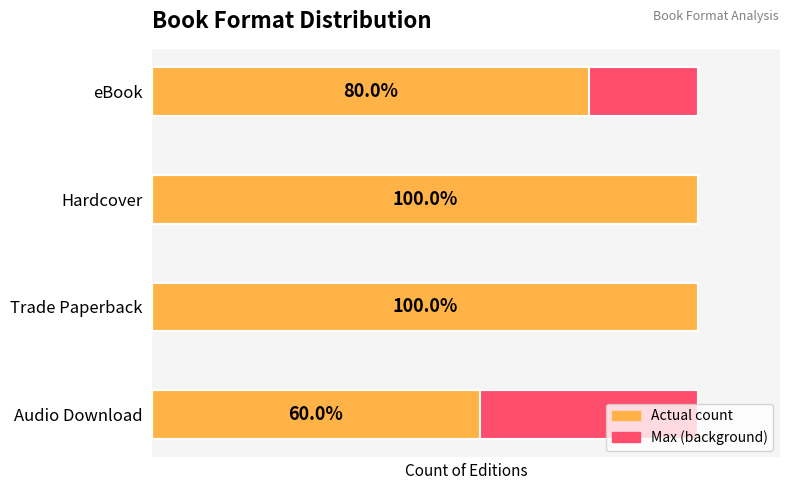

How many distinct data groups are displayed?

2